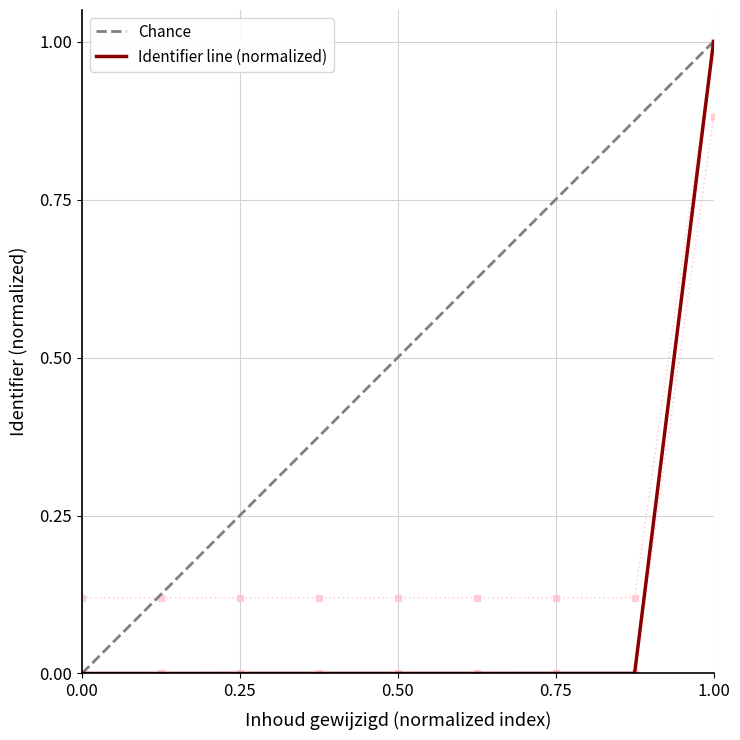

Does the chart display data point markers on the line(s)?

No